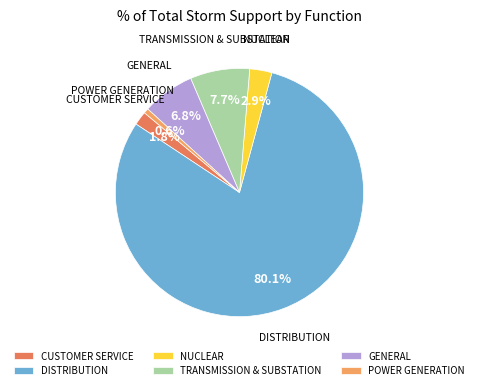

What is the smallest slice in the pie chart?

POWER GENERATION